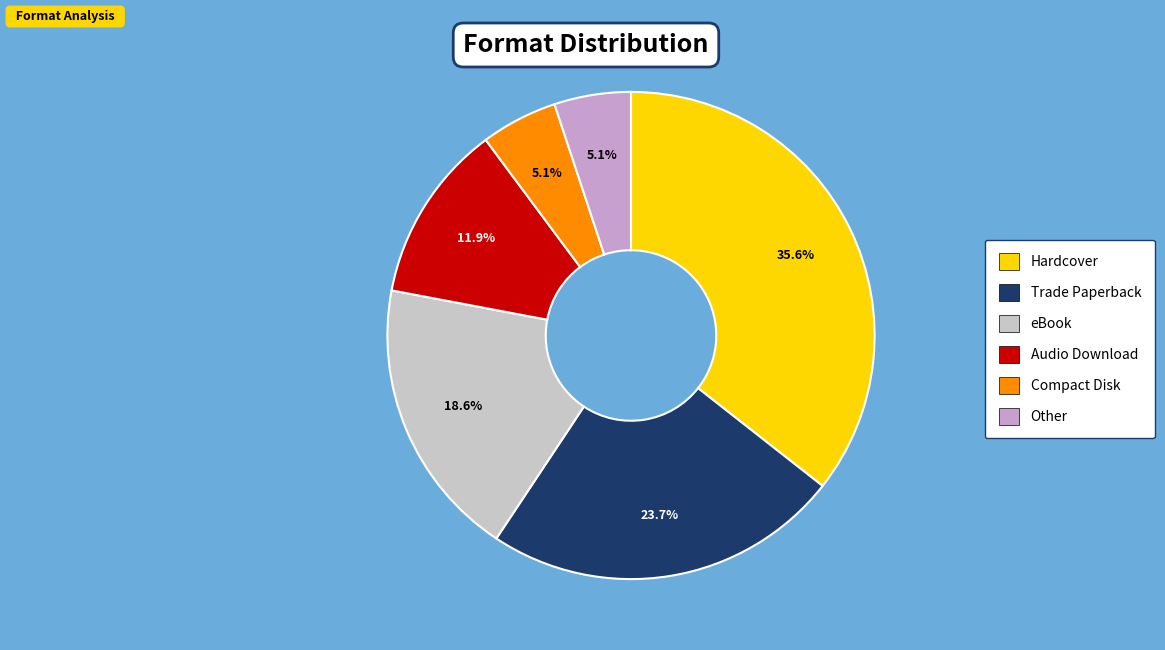

Approximately how many times larger is the value at Hardcover compared to Trade Paperback?

1.5